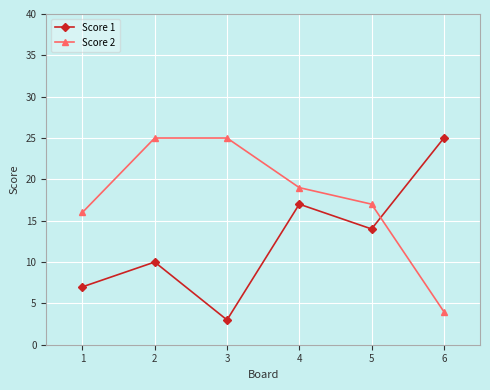

Which series changed the most between 2 and 3?

Score 1